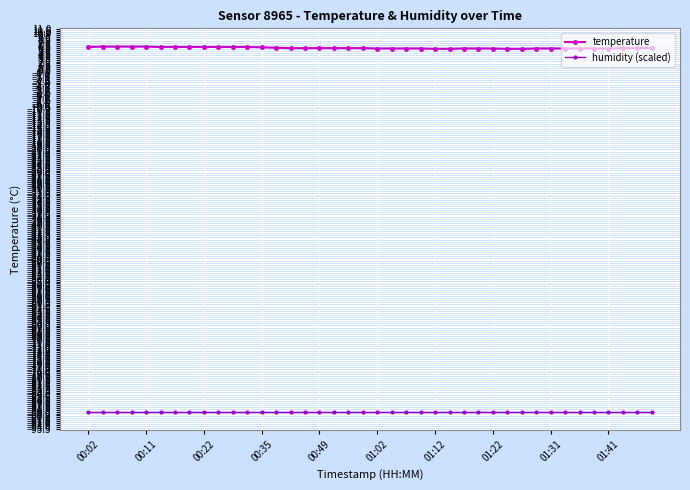

List the series in order of their overall mean, highest first.

temperature, humidity (scaled)